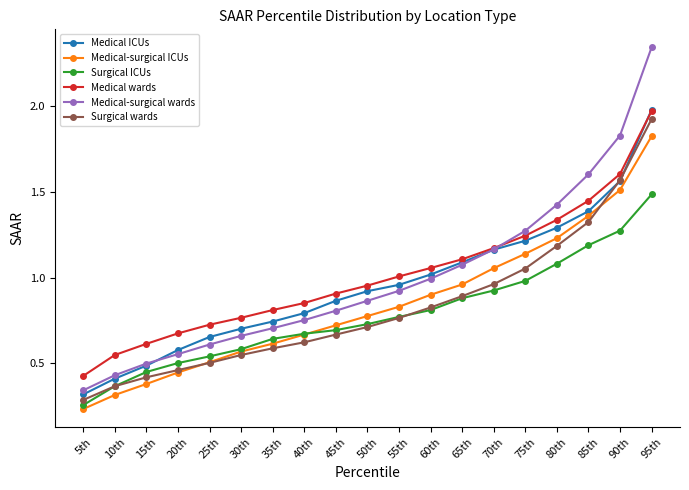

The Medical wards series shows 0.9 at 15th. True or false?

False